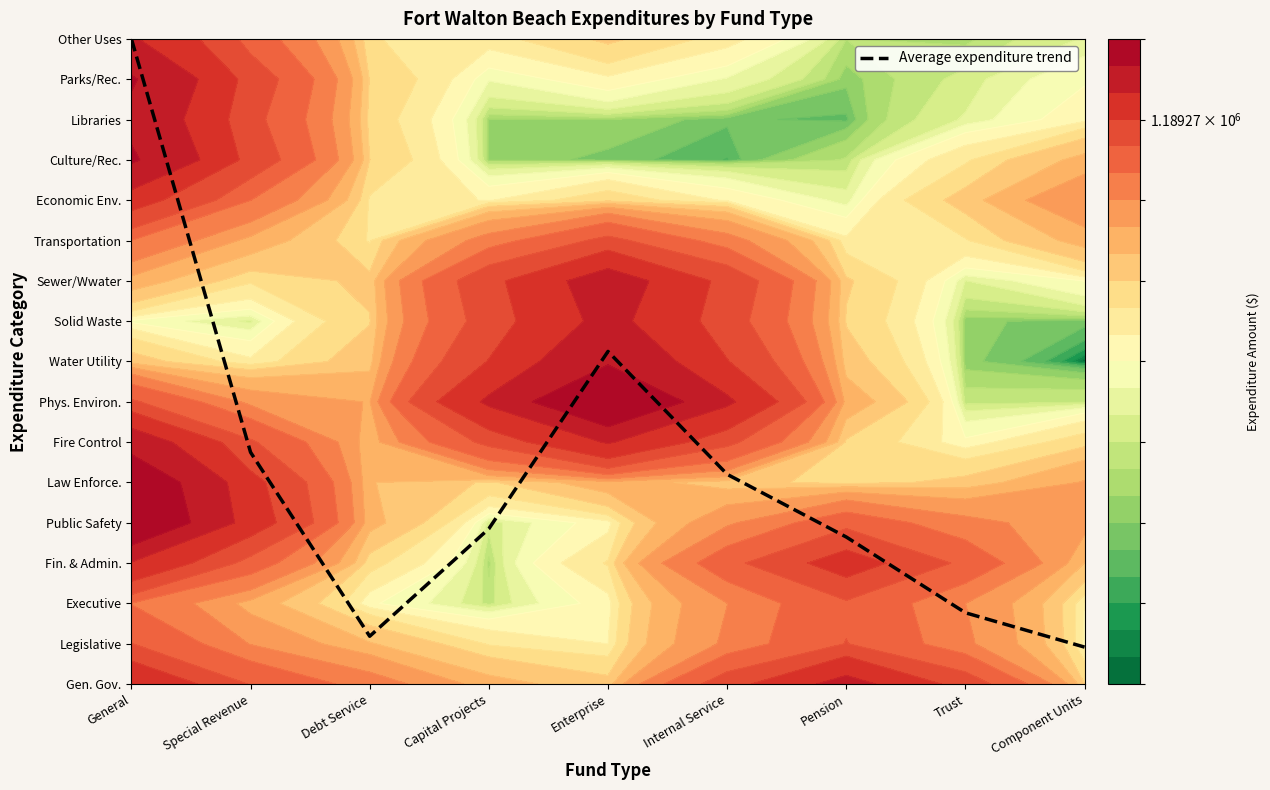

Is it true that the value at Component Units is 1.6?

False